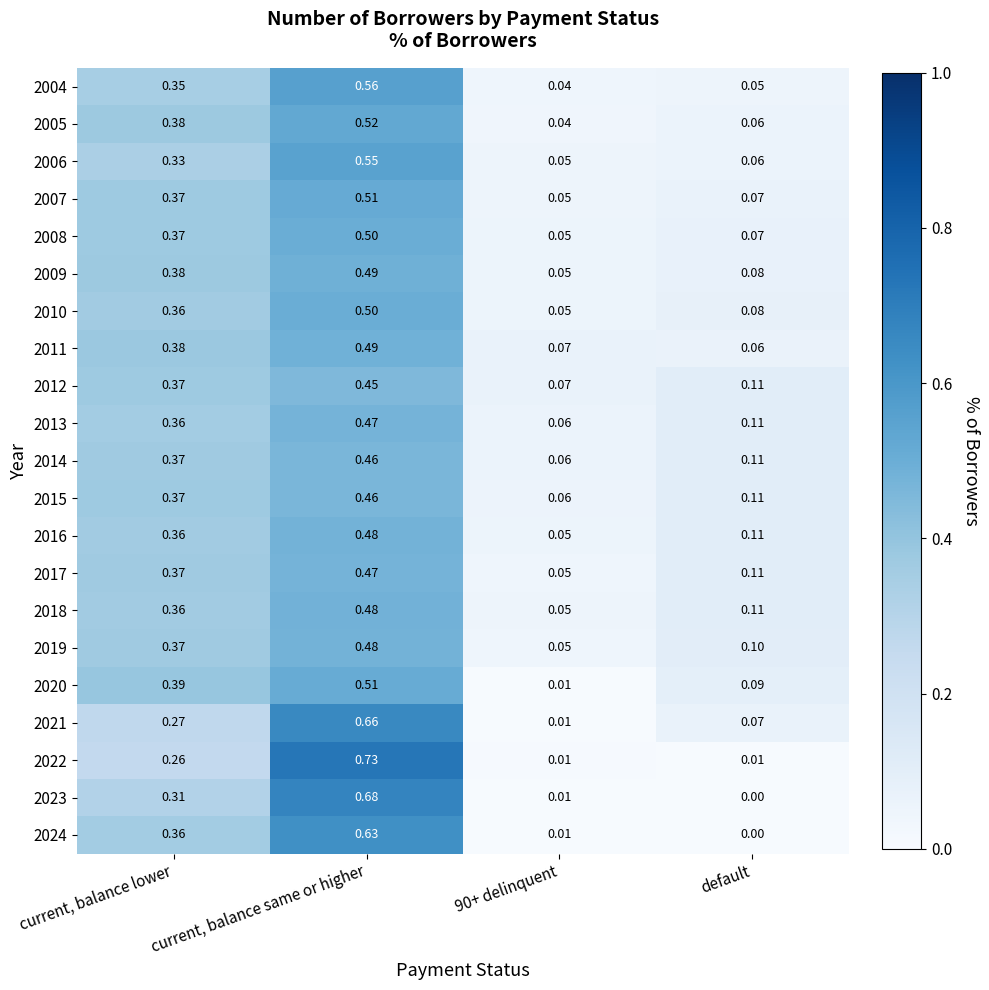

Is the value of 2015 at default greater than the value of 2021 at default?

Yes